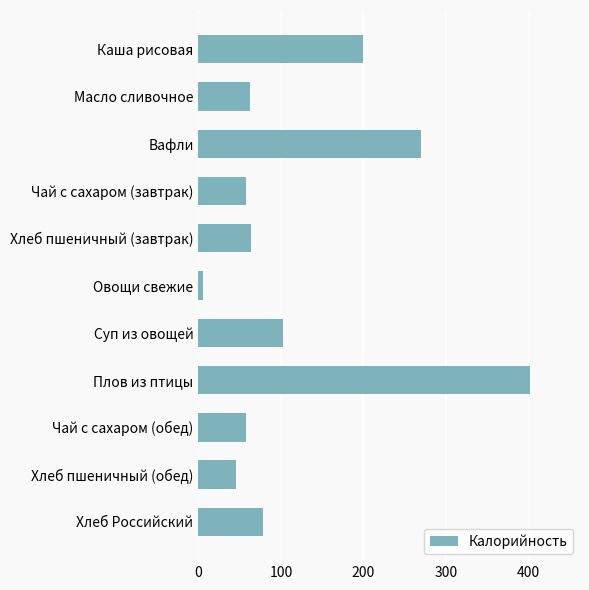

Is it true that the value at Масло сливочное is 63.0?

True